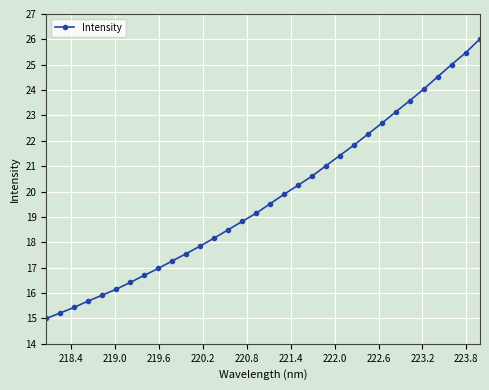

What is the difference between the maximum and minimum values?

11.0